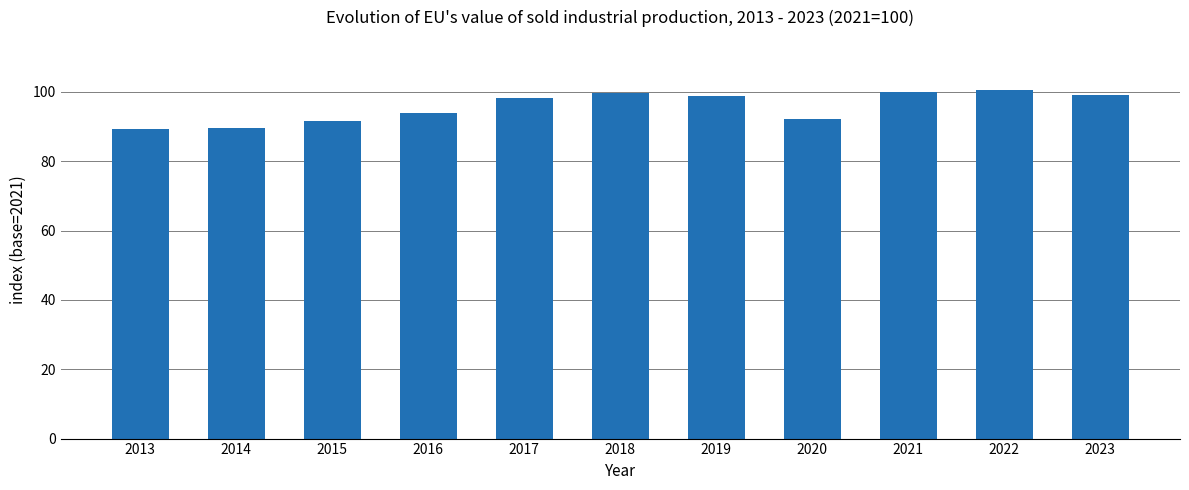

What is the change in value from 2017 to 2023?

+1.1